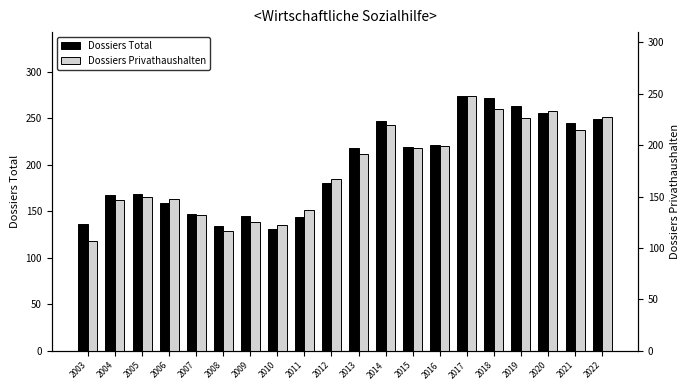

Which series has the largest total across all categories?

Dossiers Total